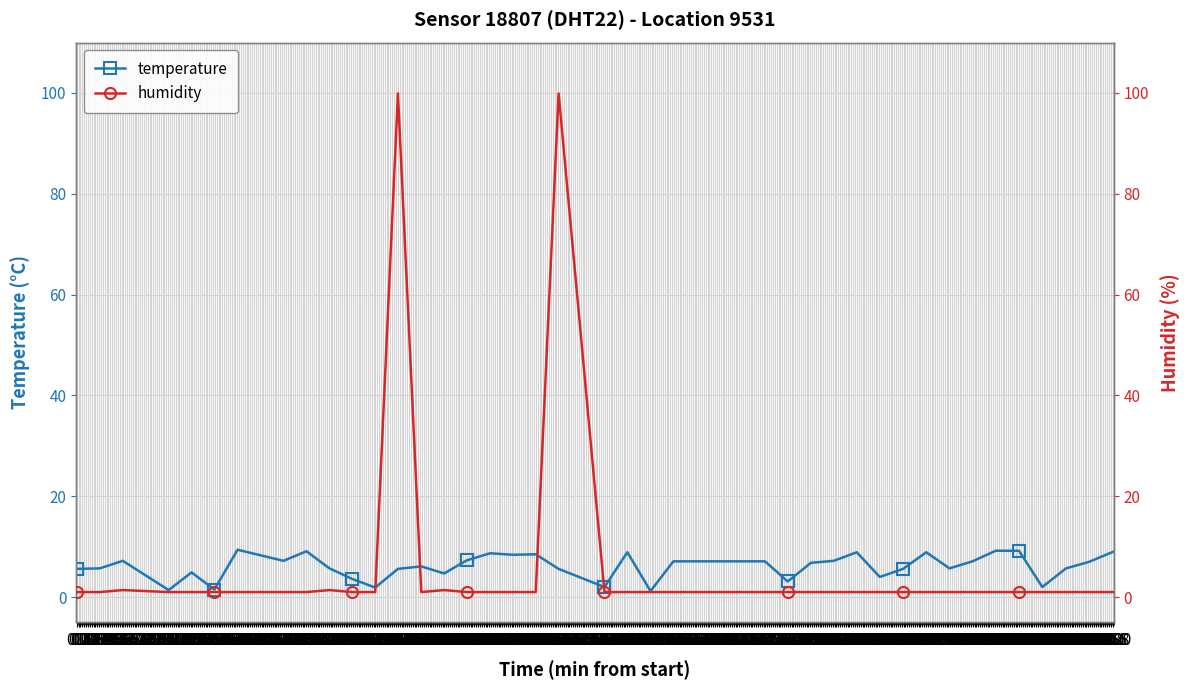

What is the average value of the temperature series?

6.1